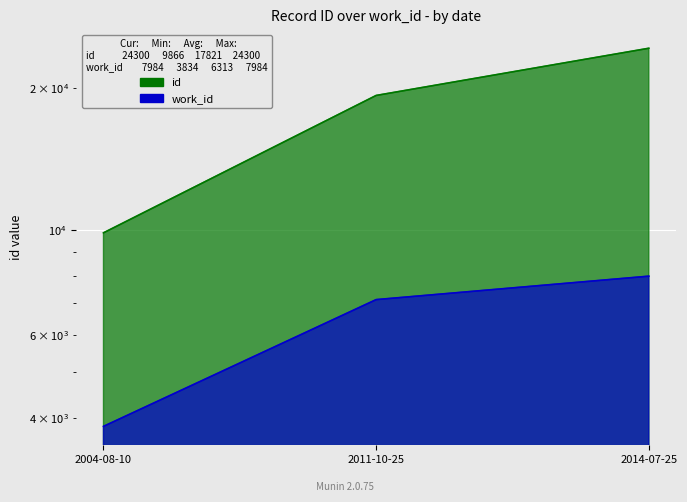

Which series has the widest spread of values?

id